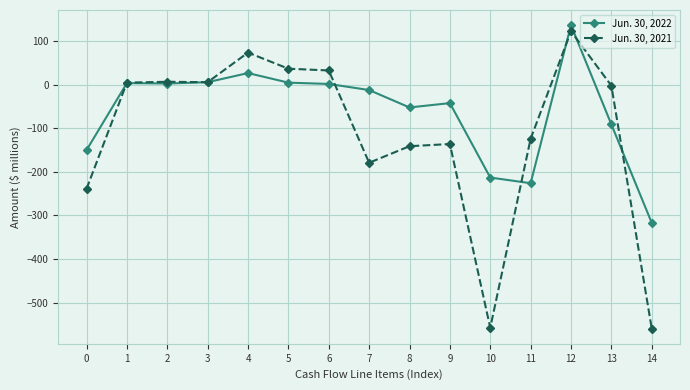

What is the total value across all series at 11?

-350